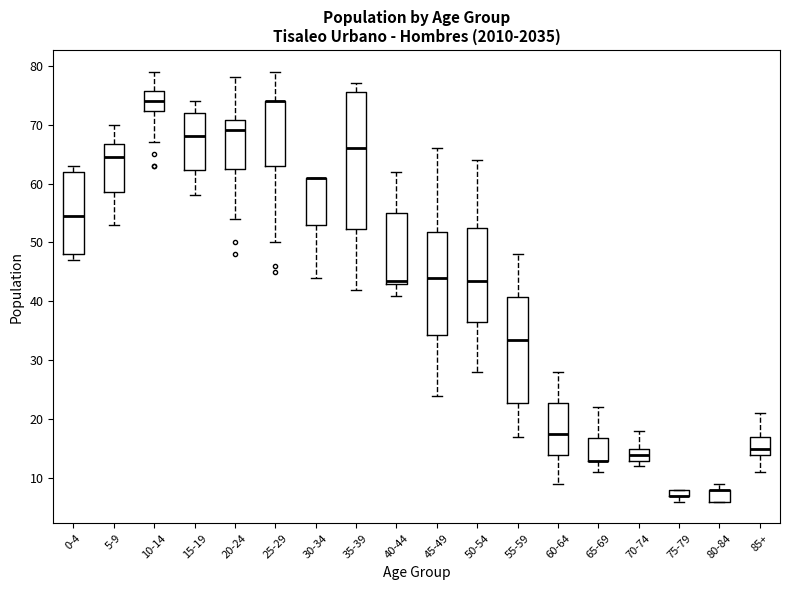

Which box is the tallest, from its lower edge to its upper edge?

35-39